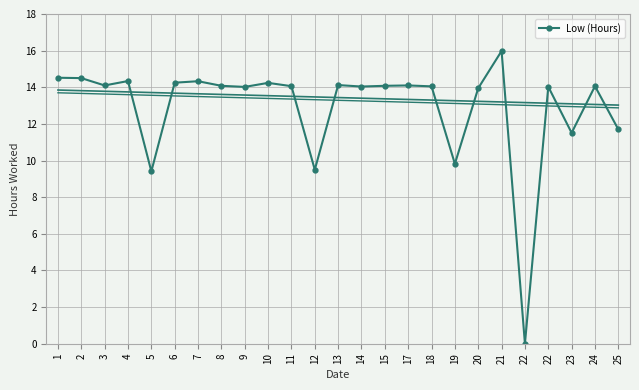

What is the average value?

12.9